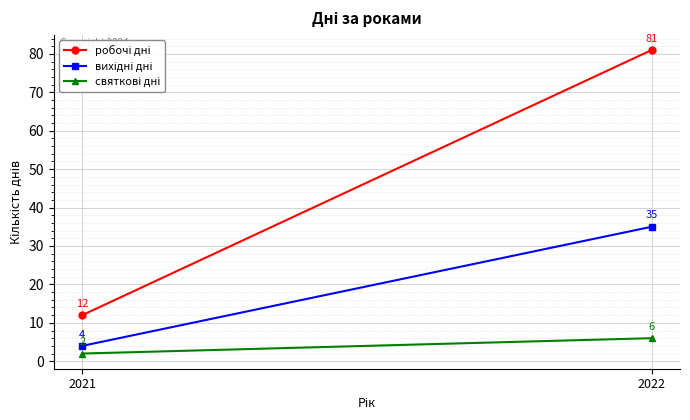

At which label does робочі дні reach its peak?

2022